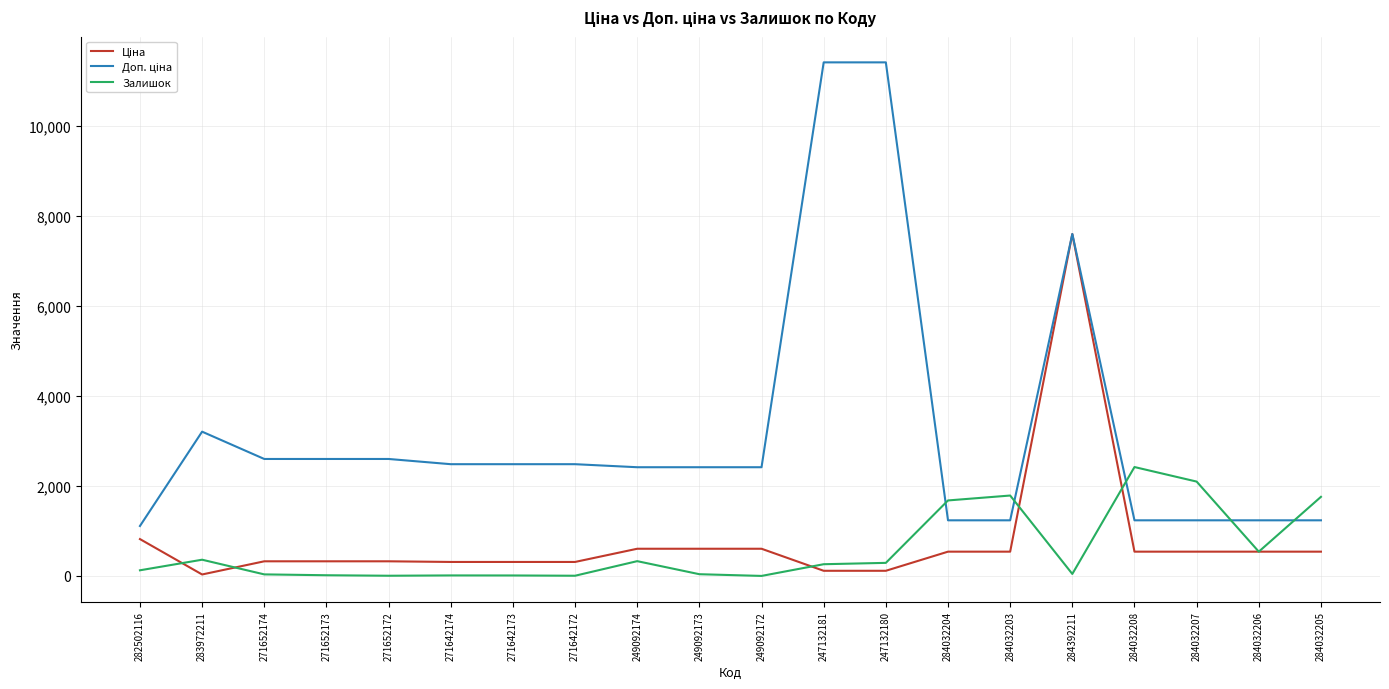

Which series changed the most between 284032207 and 284032206?

Залишок